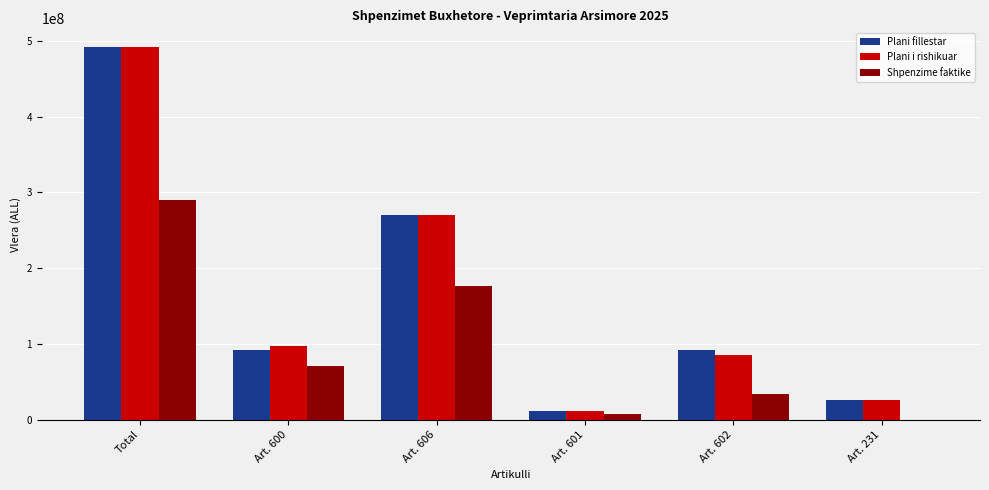

The value of Shpenzime faktike at Art. 602 is 33795349. True or false?

True